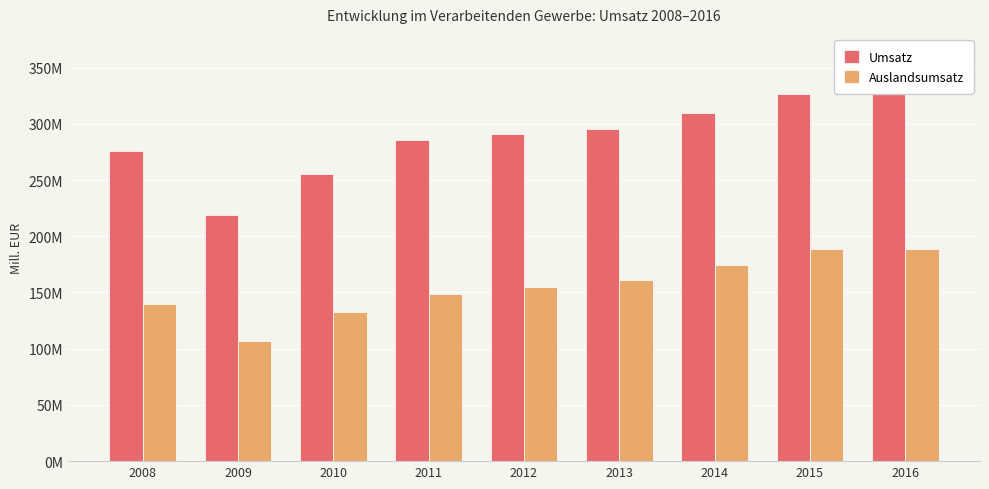

Which category has the highest value in the Umsatz series?

2016